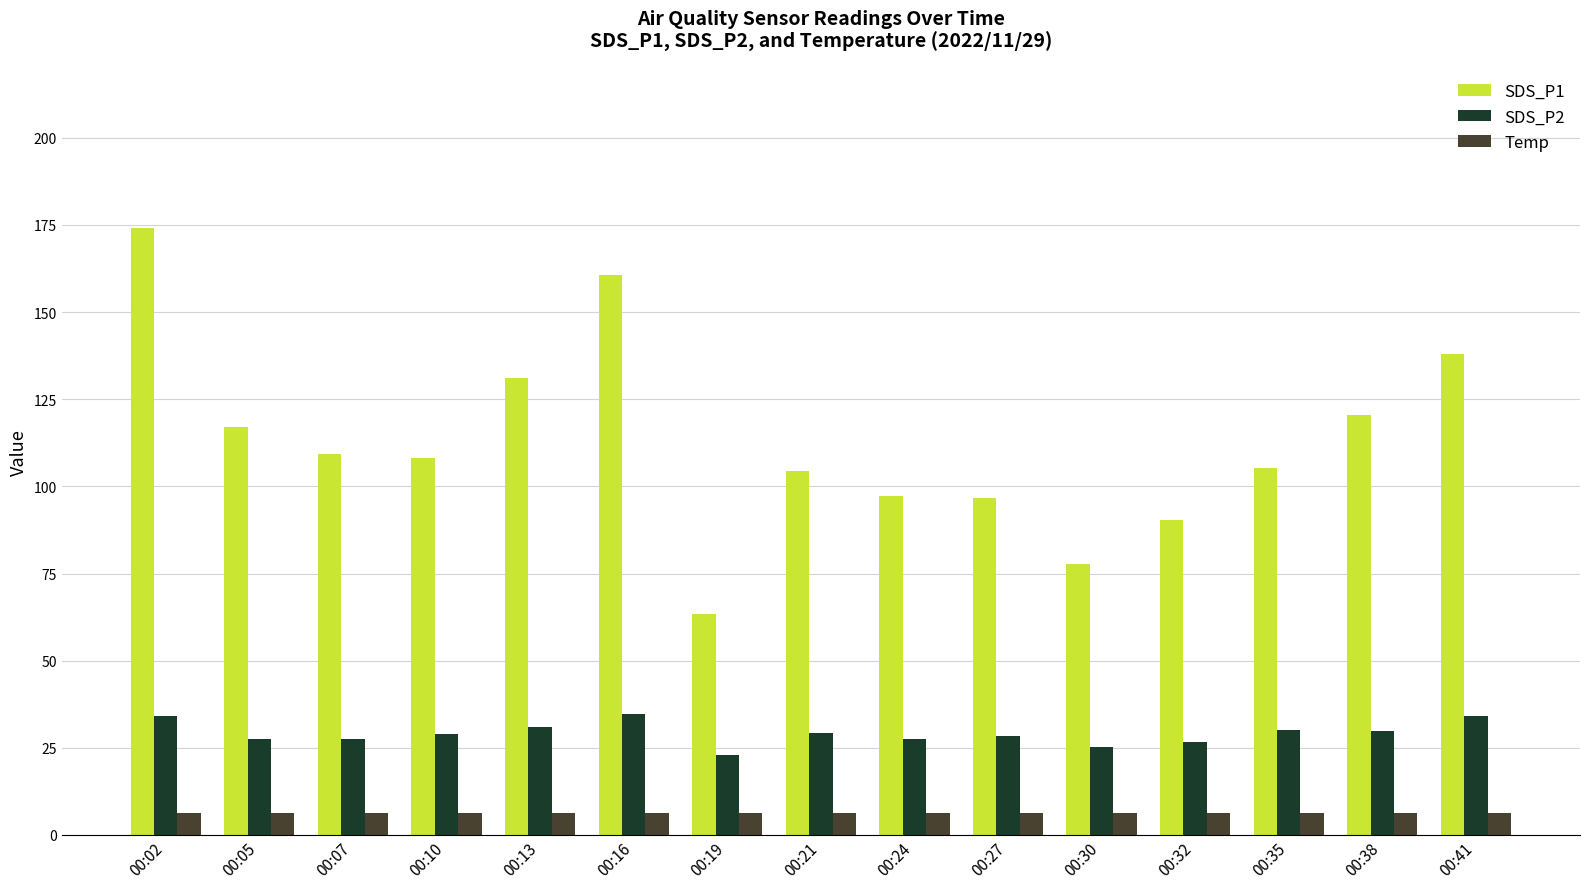

Which series has the largest total across all categories?

SDS_P1